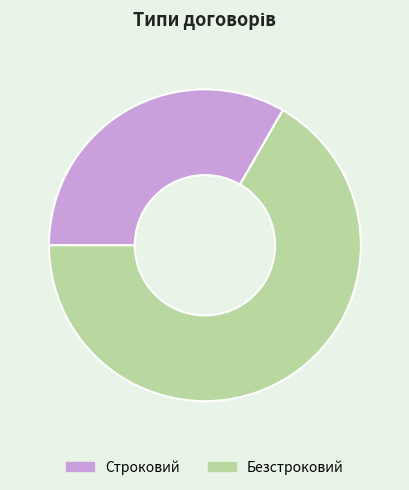

Is it true that Строковий is 33% of the pie?

True